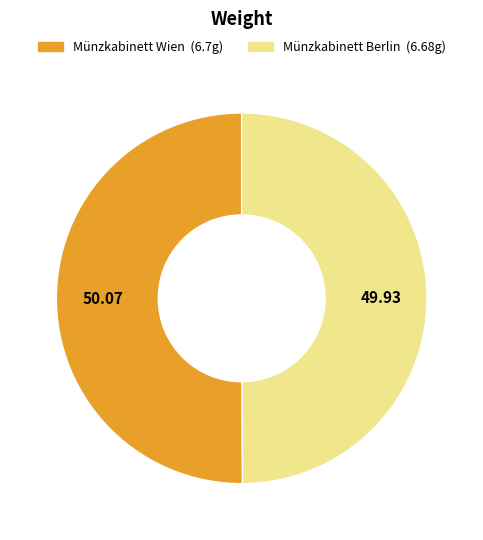

True or false: Münzkabinett Wien accounts for 43% of the total.

False